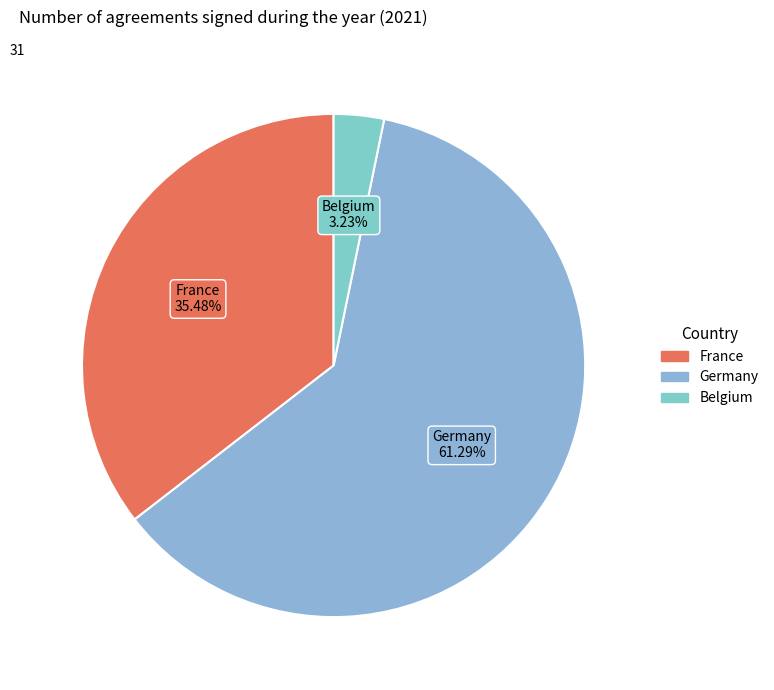

To the nearest percent, what is the difference between the largest and smallest slice percentages?

58%